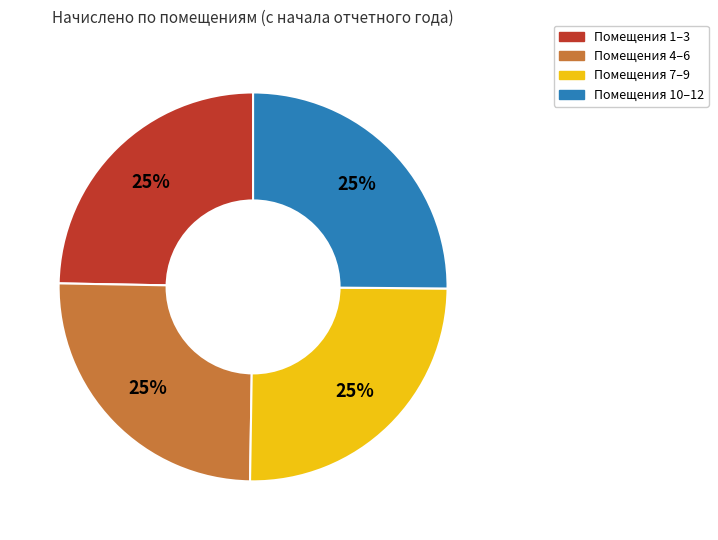

Does any single category account for the majority?

No